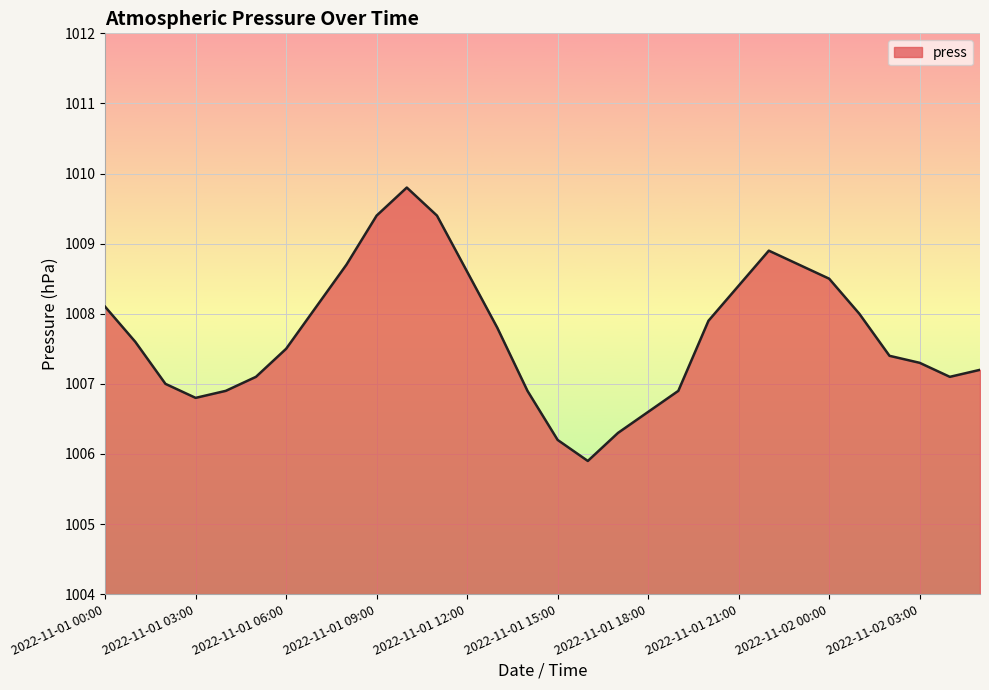

What is the difference between the maximum and minimum values?

3.9